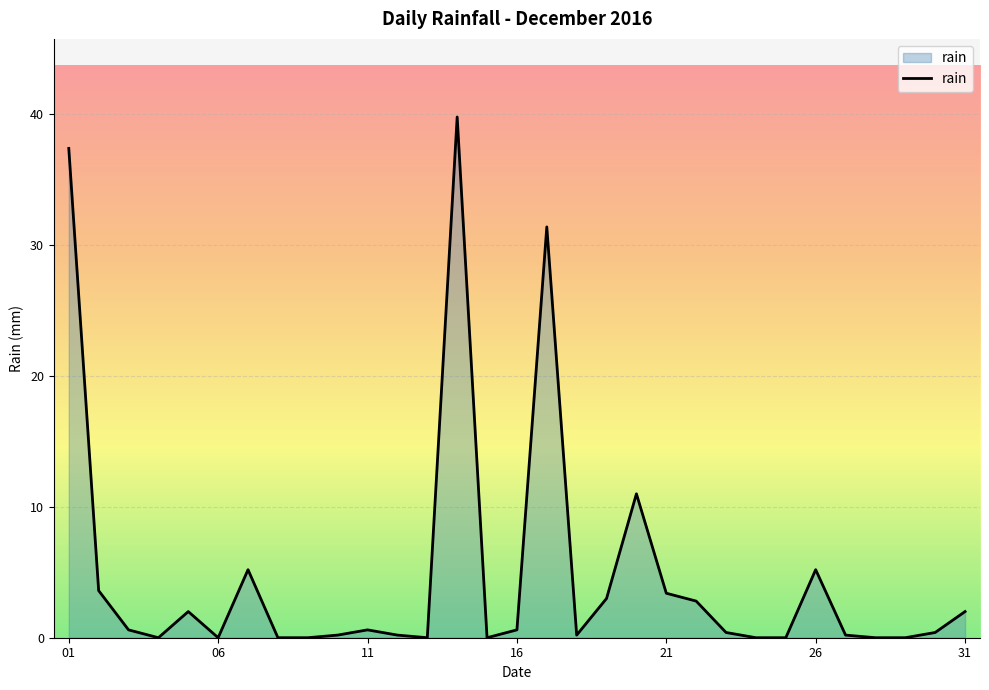

What is the difference between the maximum and minimum values?

39.8